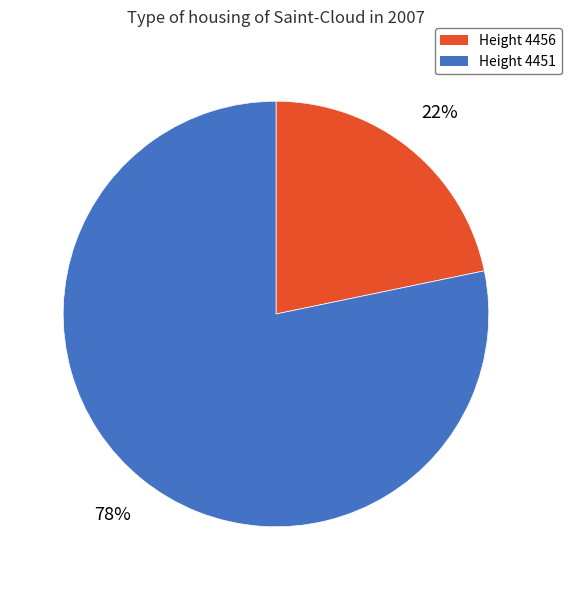

Does any single category account for the majority?

Yes